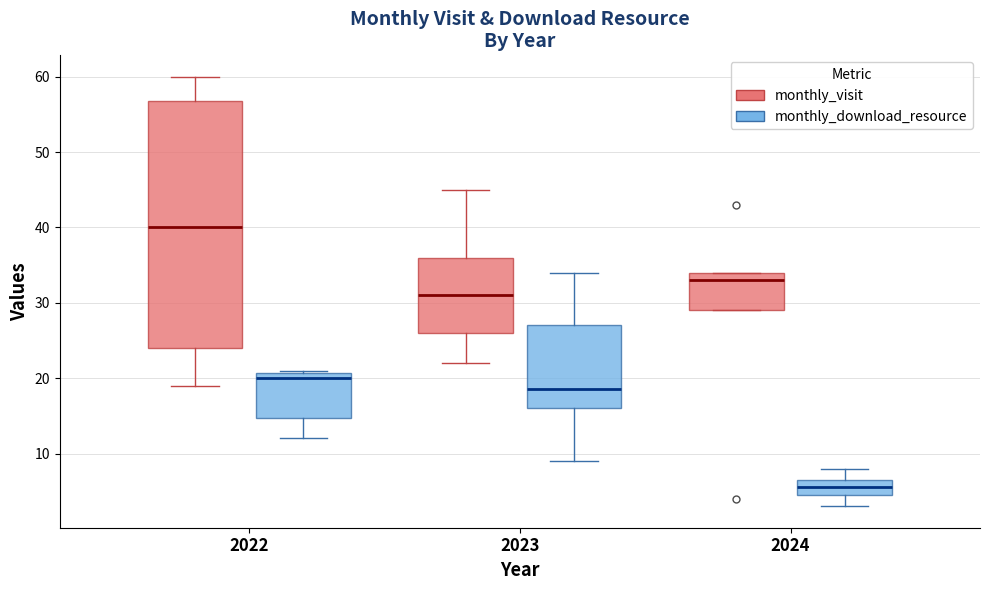

Reading left to right, transcribe this box plot: for each box, give where its median line is, the range the box spans, and where its two whiskers end, as read against the y-axis. The values are not printed on the chart, so give them approximately, as read against the axis.

2022 (monthly_visit): median 40, box 24 to 57, whiskers 19 to 60
2022 (monthly_download_resource): median 20, box 15 to 21, whiskers 12 to 21
2023 (monthly_visit): median 31, box 26 to 36, whiskers 22 to 45
2023 (monthly_download_resource): median 19, box 16 to 27, whiskers 9 to 34
2024 (monthly_visit): median 33, box 29 to 34, whiskers 29 to 34
2024 (monthly_download_resource): median 6, box 5 to 7, whiskers 3 to 8